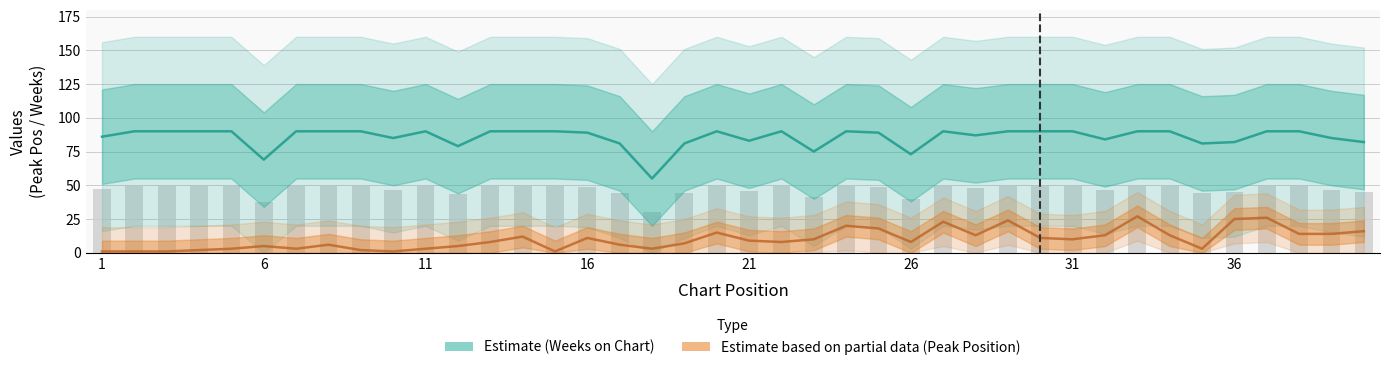

Which series has the widest spread of values?

Weeks on Chart